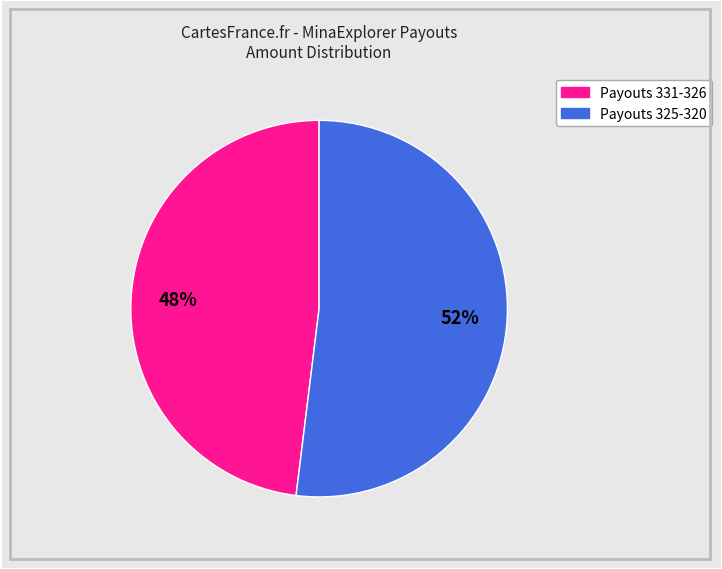

How many slices are in this pie chart?

2